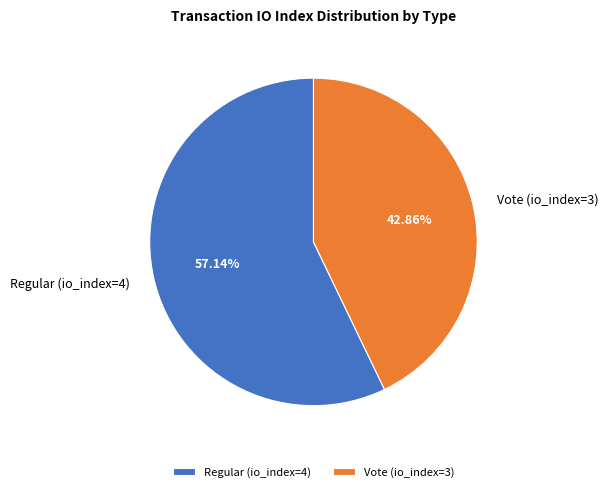

To the nearest percent, what percentage of the pie is Vote (io_index=3)?

43%